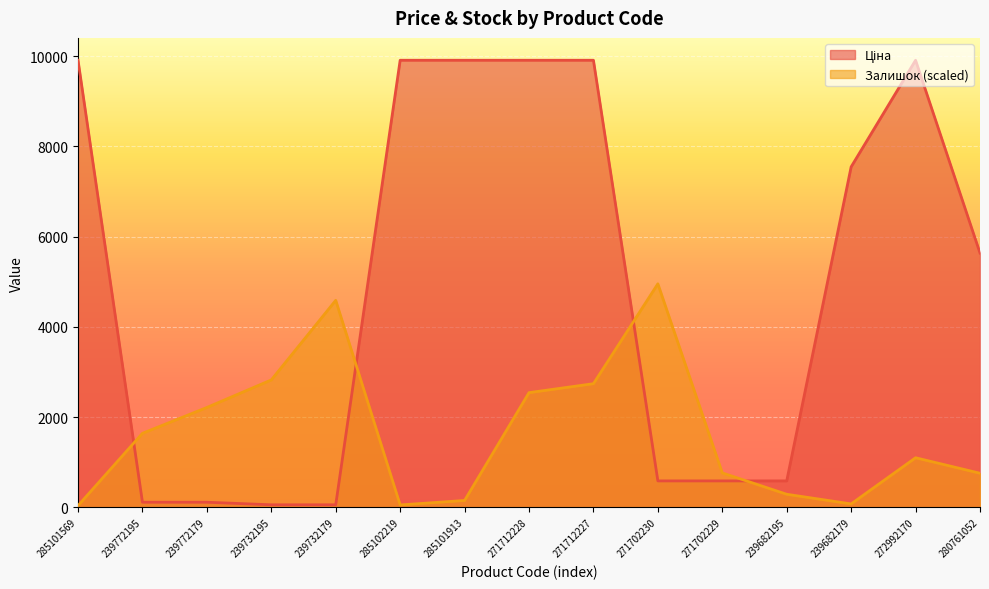

Where does the Залишок series first go above 1099?

239772195